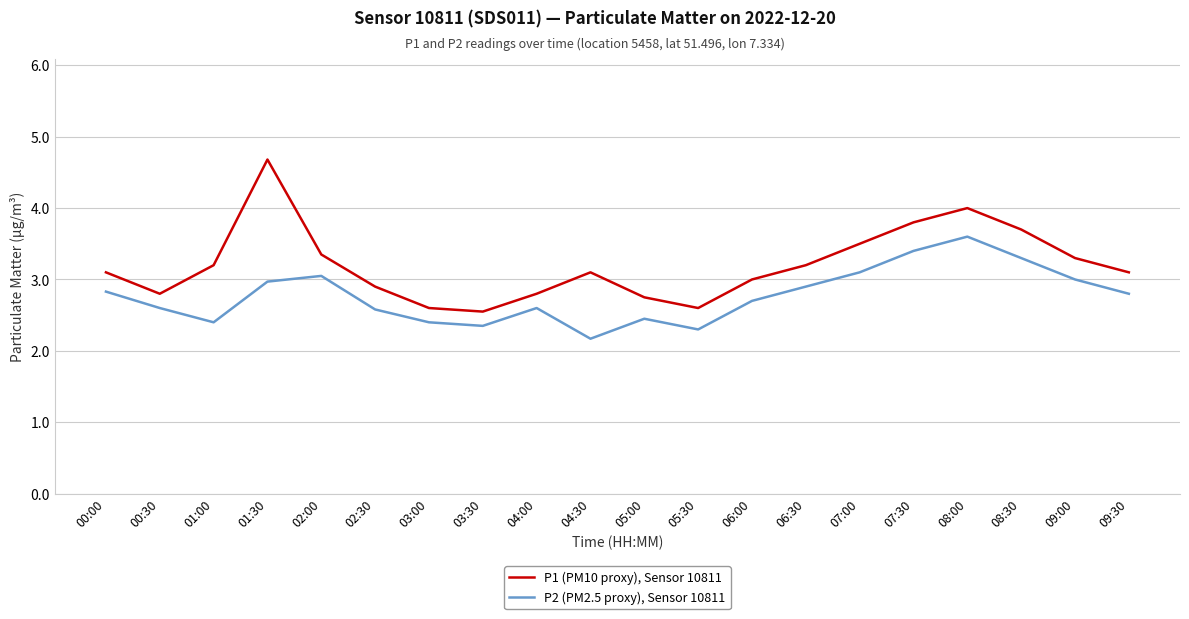

Which series has the widest spread of values?

P1 (PM10 proxy), Sensor 10811